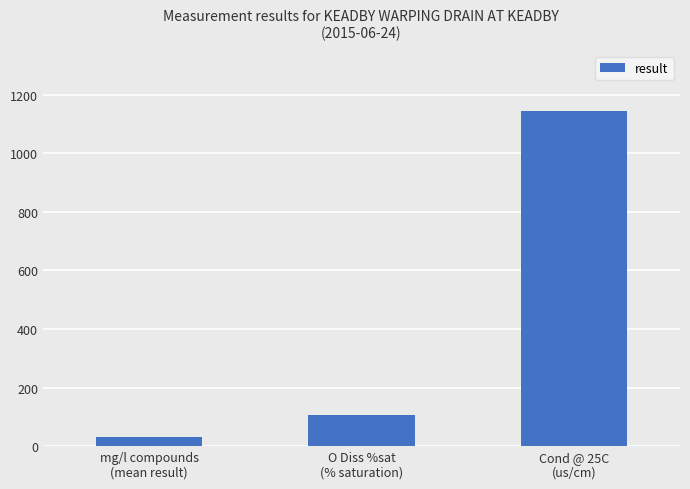

Rank the categories by value from lowest to highest.

mg/l compounds
(mean result), O Diss %sat
(% saturation), Cond @ 25C
(us/cm)